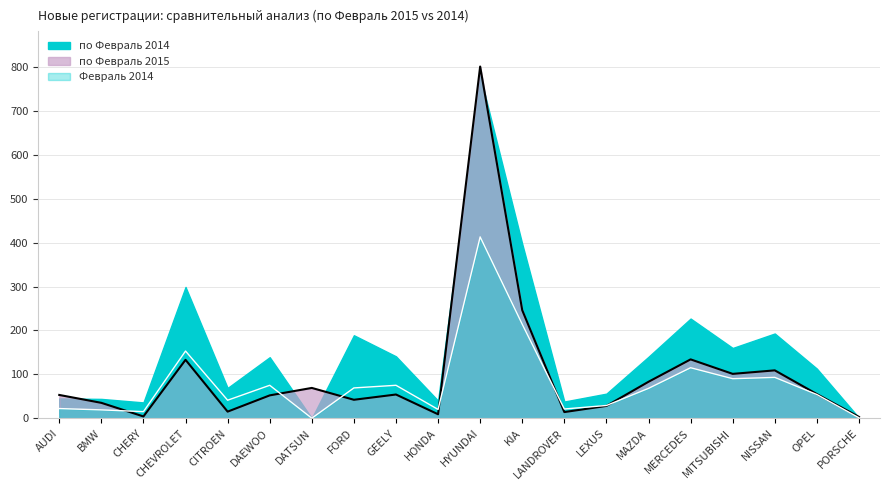

True or false: по Февраль 2014 has more than 2 points higher than both neighbors.

True